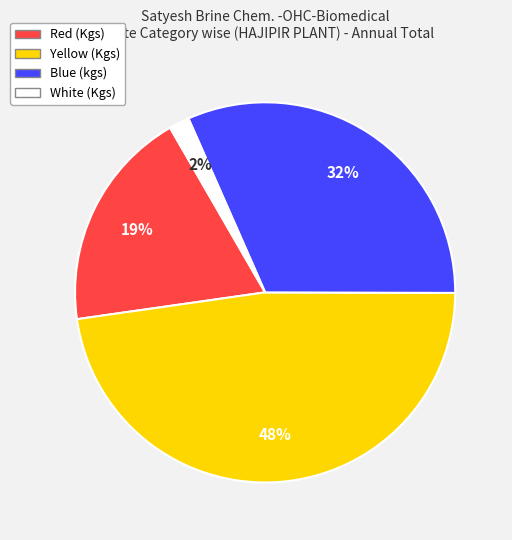

How many slices are in this pie chart?

4